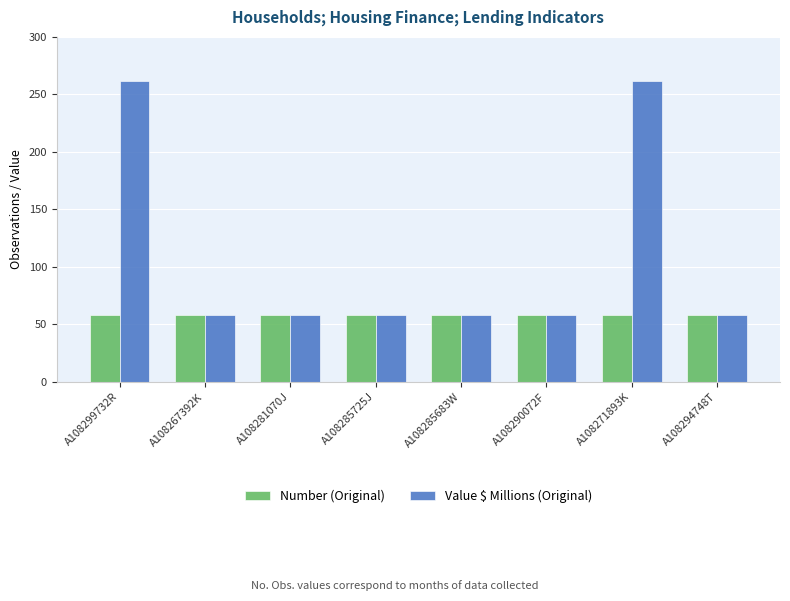

What is the greatest value displayed?

262